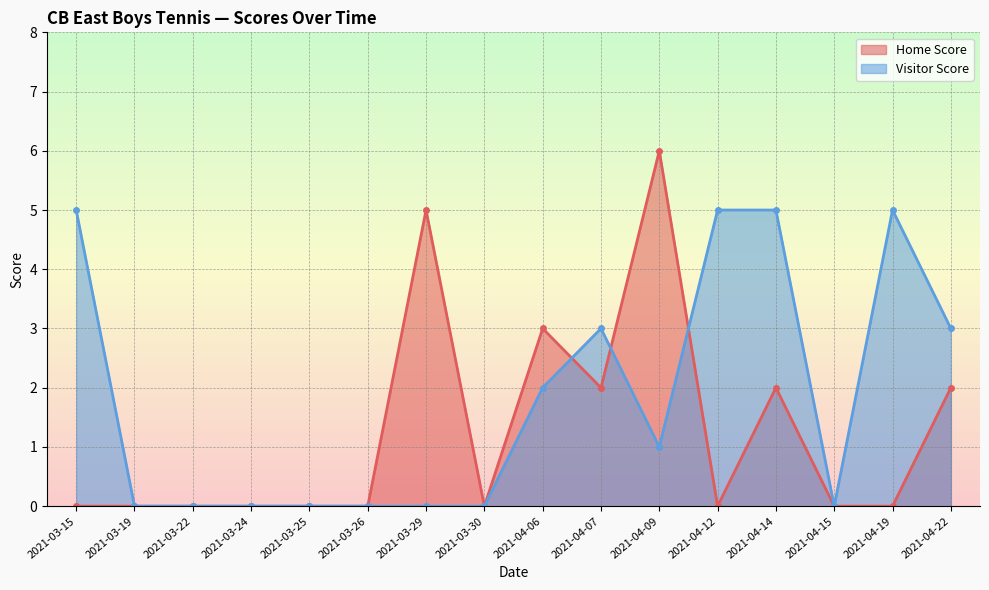

Which series has the largest total across all categories?

Visitor Score